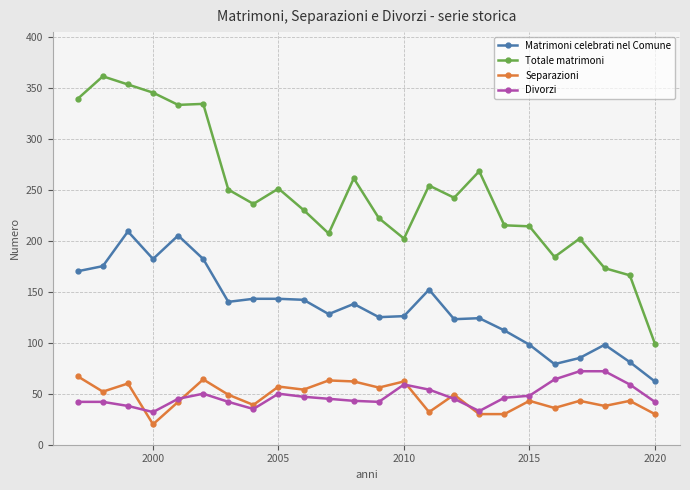

Which series has the largest total across all categories?

Totale matrimoni